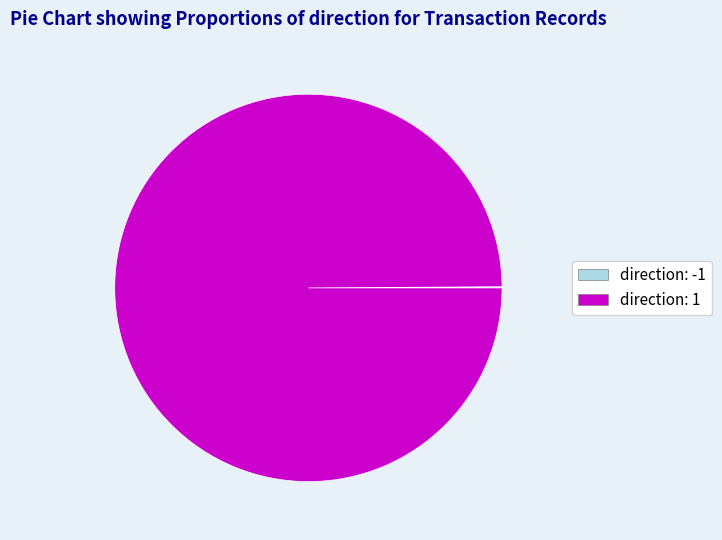

Which category has the biggest portion of the pie?

direction: 1